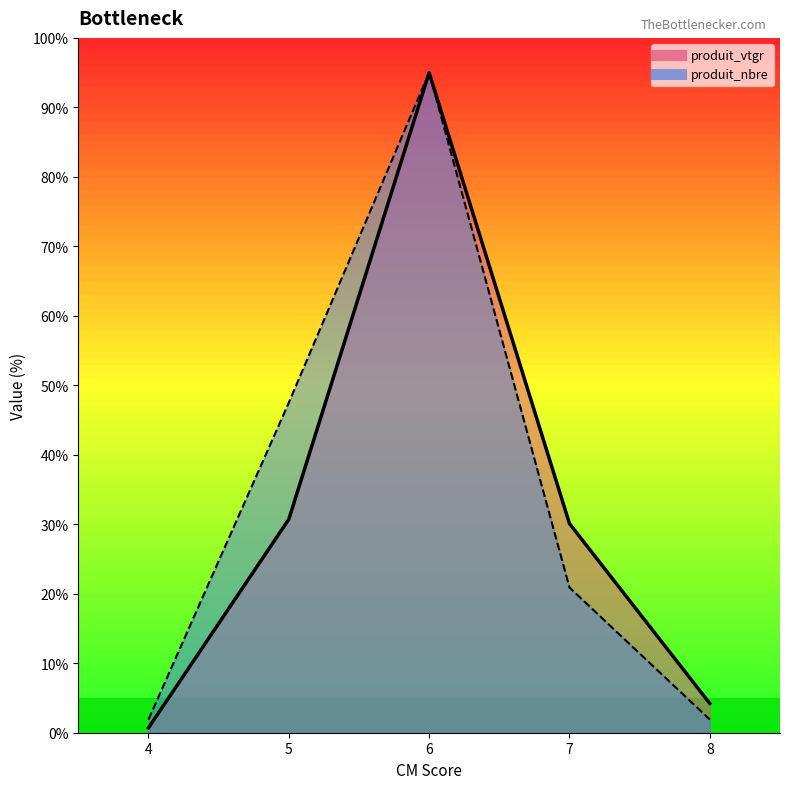

What is the difference between the highest and lowest values at 5?

16.8